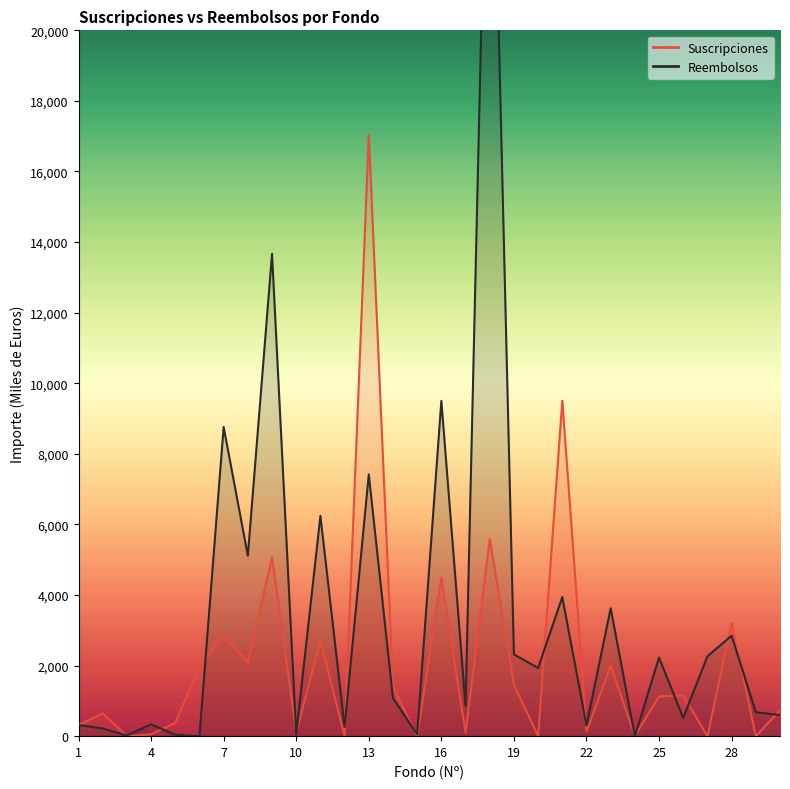

How many intersections are there between Suscripciones and Reembolsos?

16